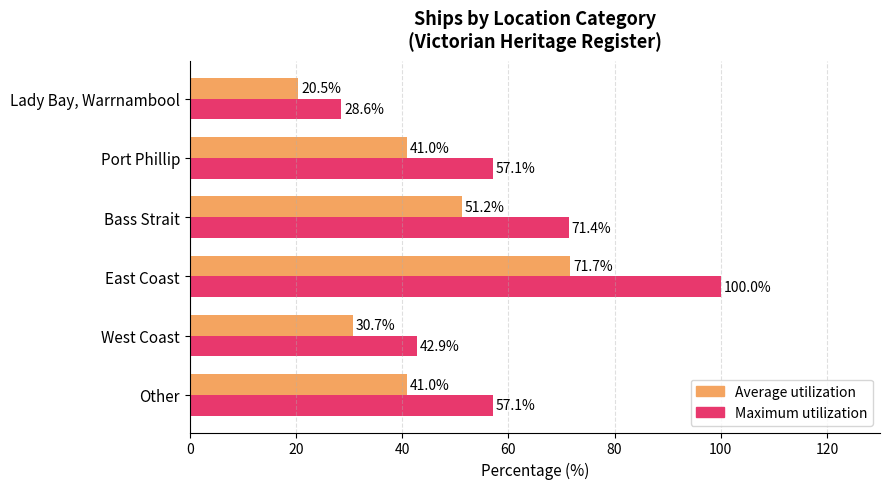

What is the average value of the Maximum utilization series?

59.5